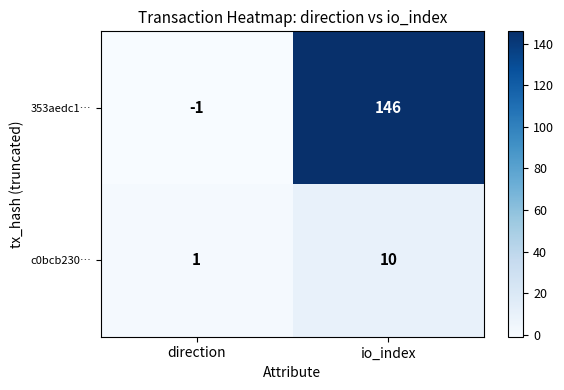

Rank the series at direction from highest to lowest value.

c0bcb230…, 353aedc1…